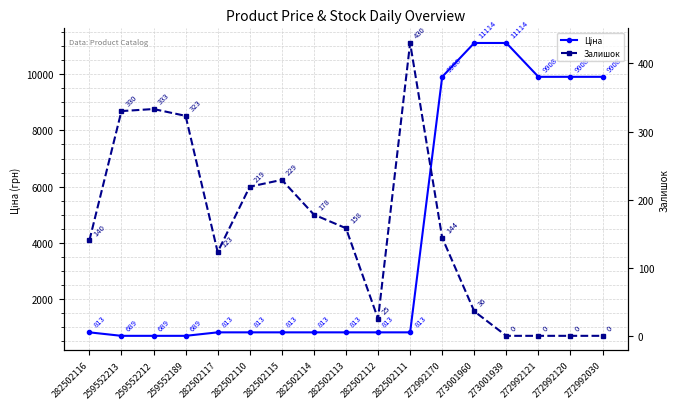

What is the label of the 3rd point from the right?

272992121